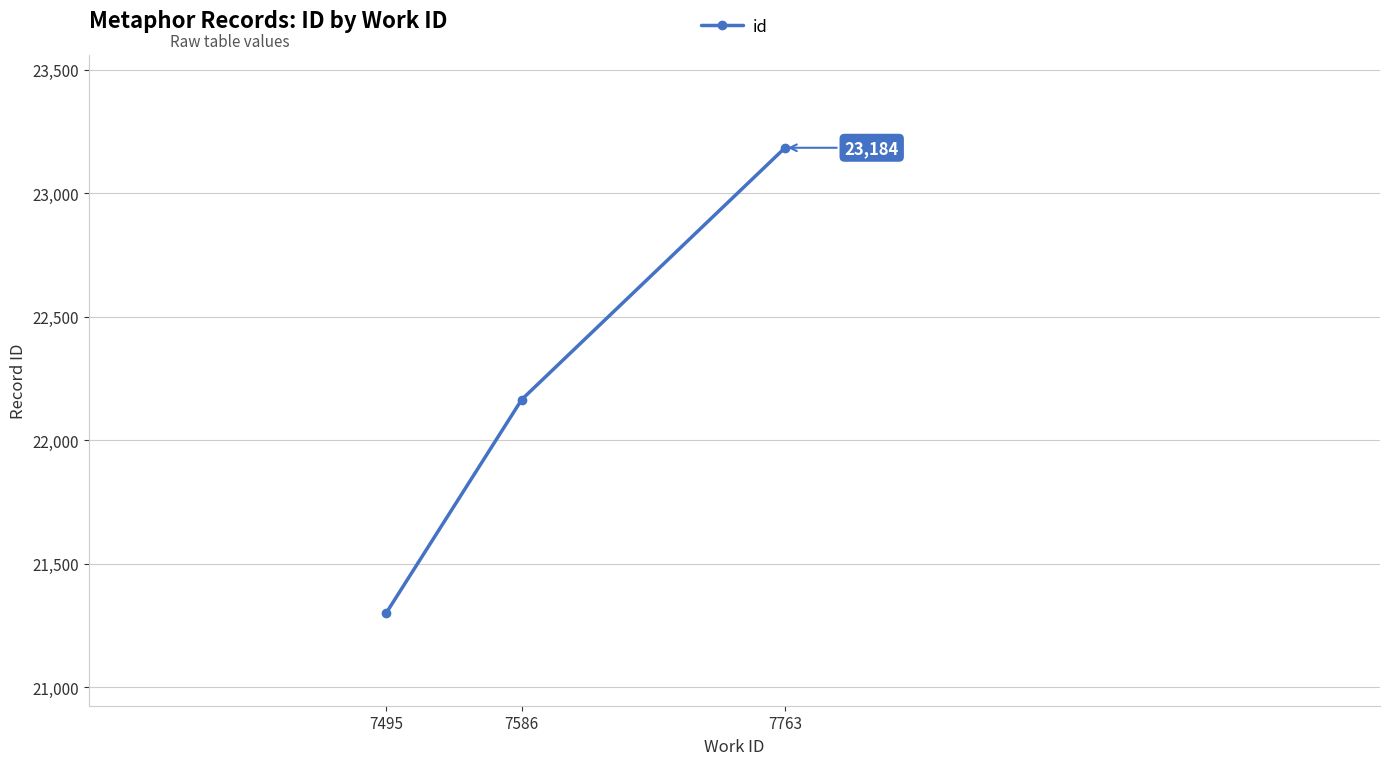

What is the value of the 2nd point from the left?

22165